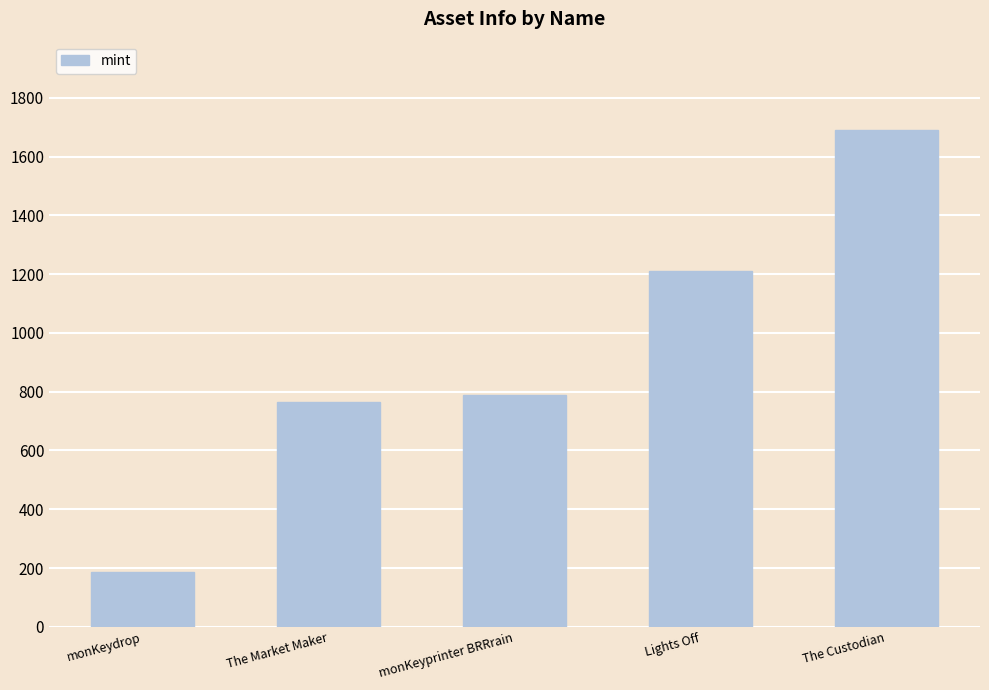

List the labels in order of value, smallest first.

monKeydrop, The Market Maker, monKeyprinter BRRrain, Lights Off, The Custodian